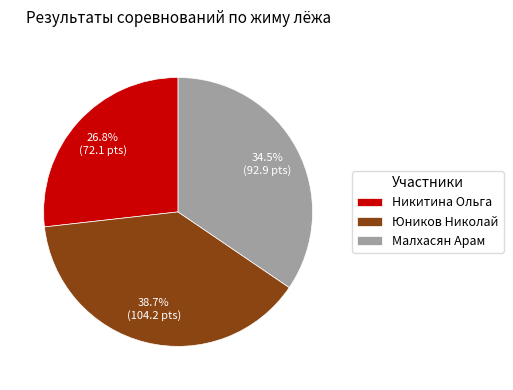

Which category has the biggest portion of the pie?

Юников Николай